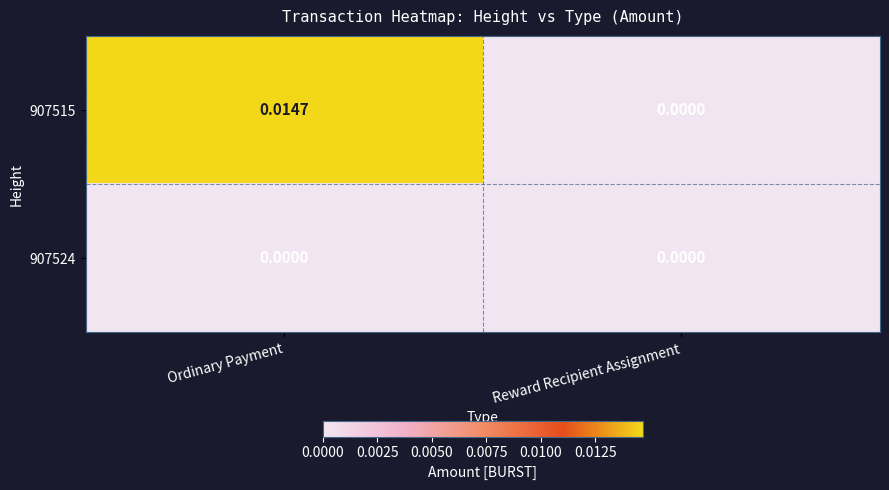

At which category is the sum across all series the highest?

Ordinary Payment